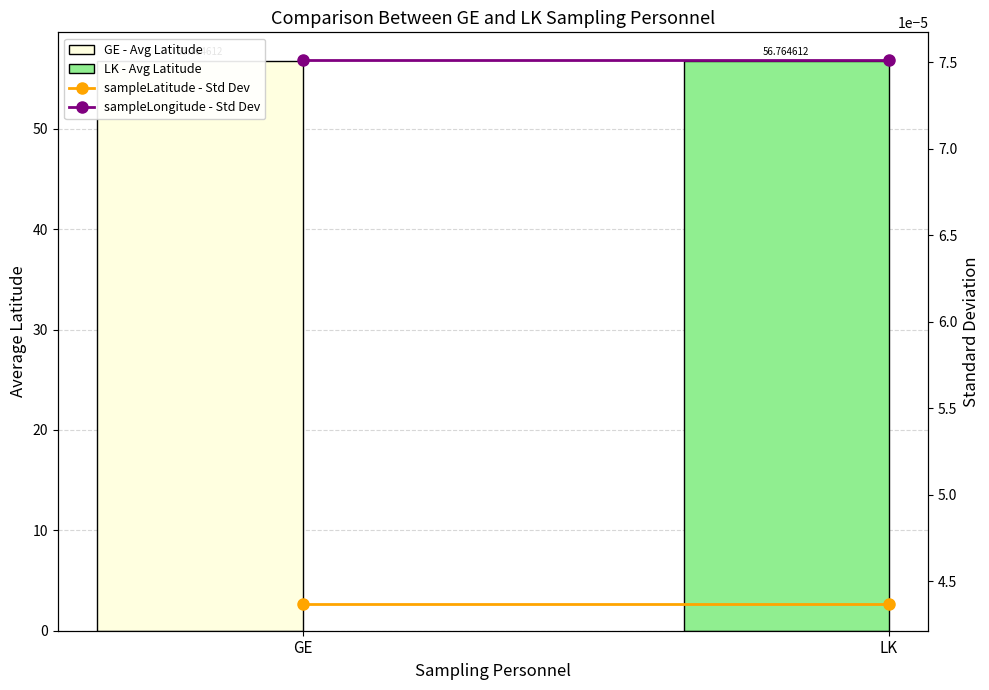

At which category does the chart reach its minimum across all series?

GE